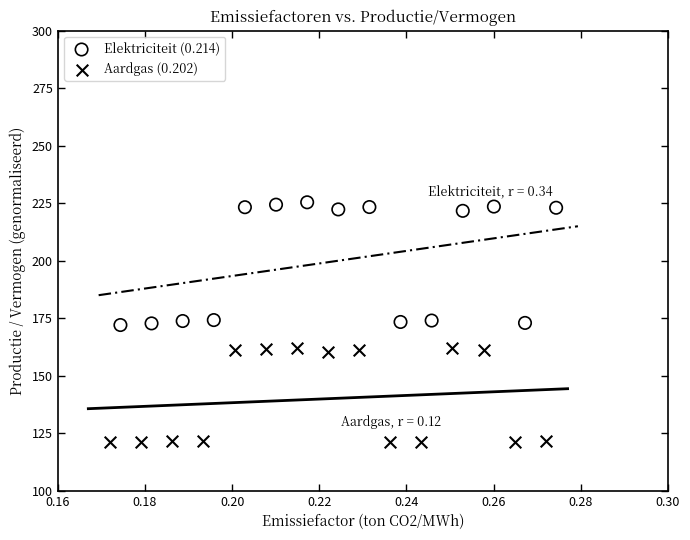

What are all the series names shown in the legend?

Elektriciteit (0.214), Aardgas (0.202)